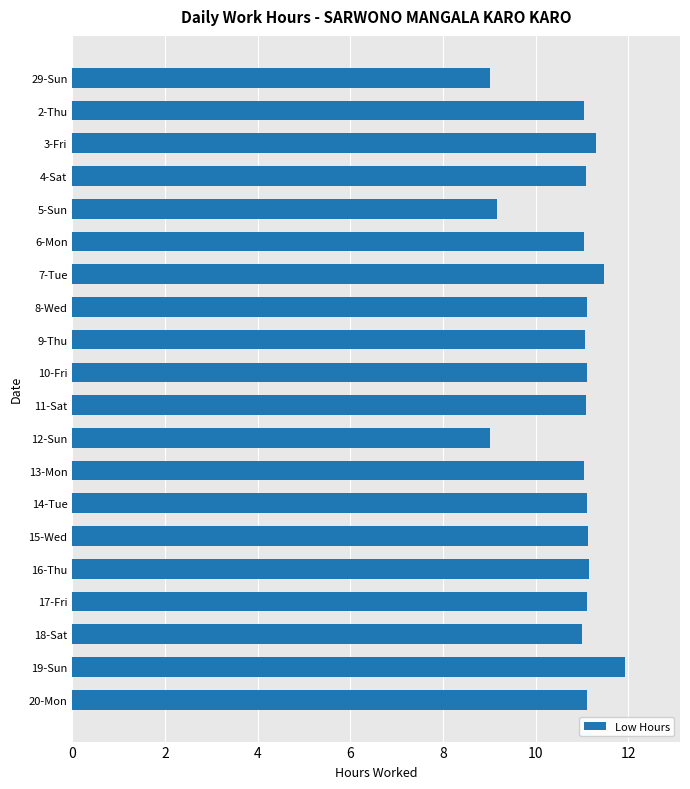

What is the average value?

10.9